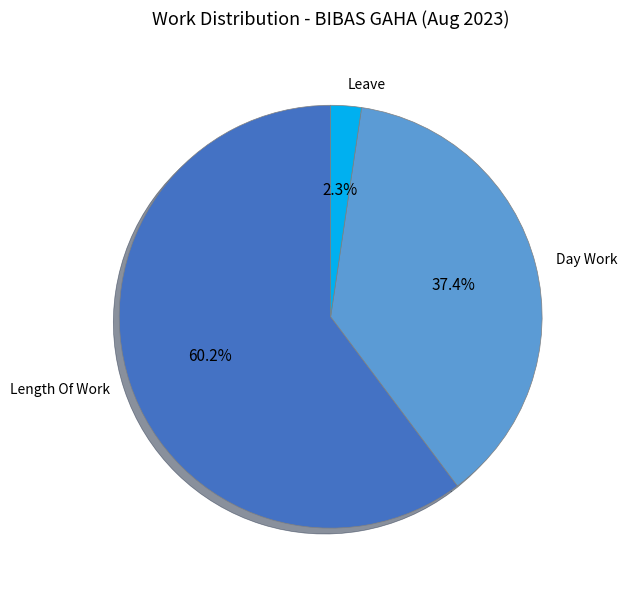

How many segments does this pie chart have?

3